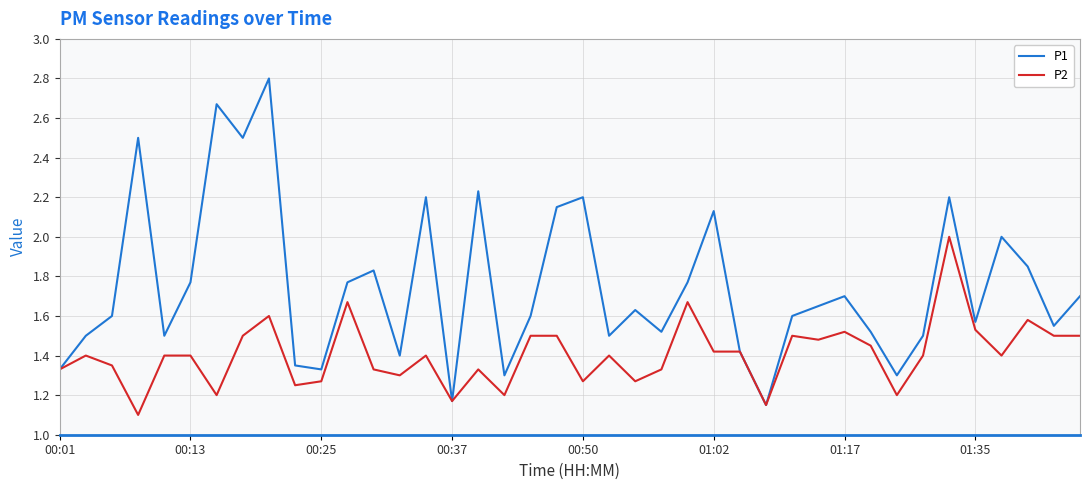

Which series has the largest total across all categories?

P1